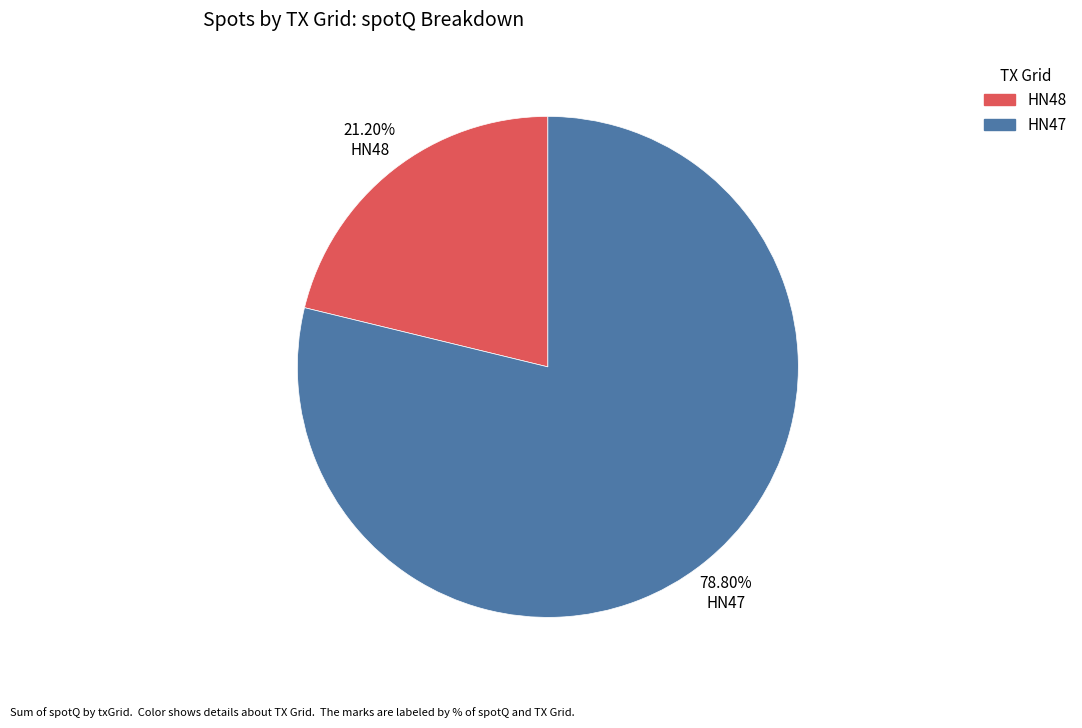

Does any single category account for the majority?

Yes